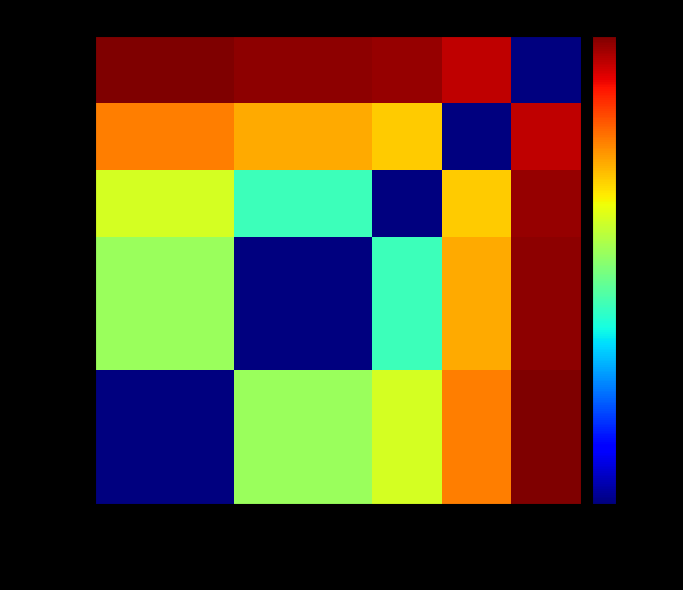

At how many categories does at least one series exceed 12?

7